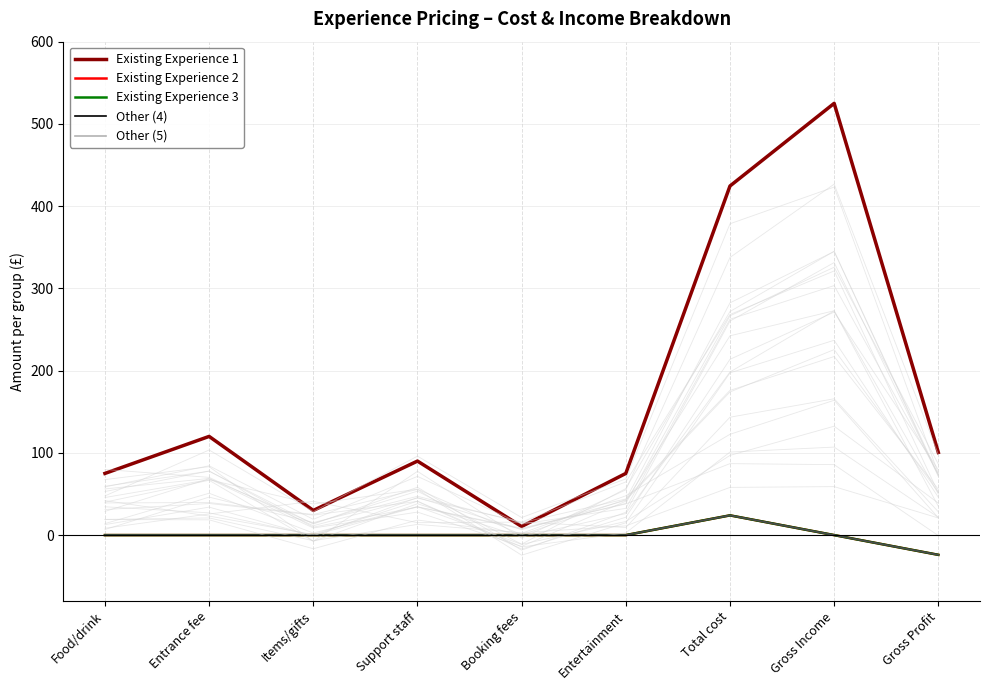

How many values in the Existing Experience 2 series are below 0?

1